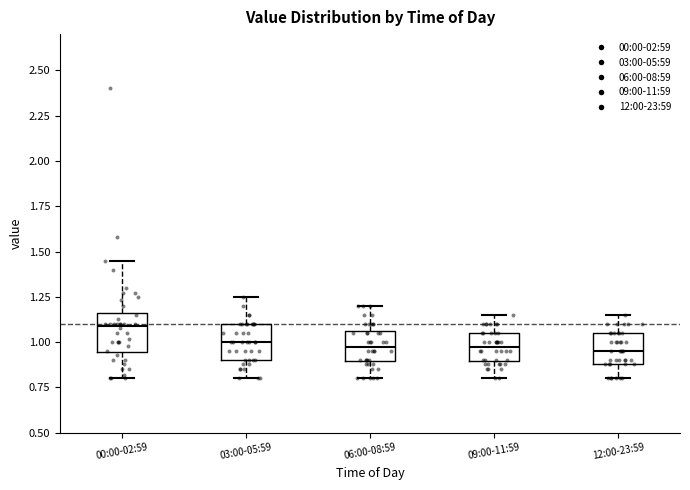

Which box's median line is the highest?

00:00-02:59